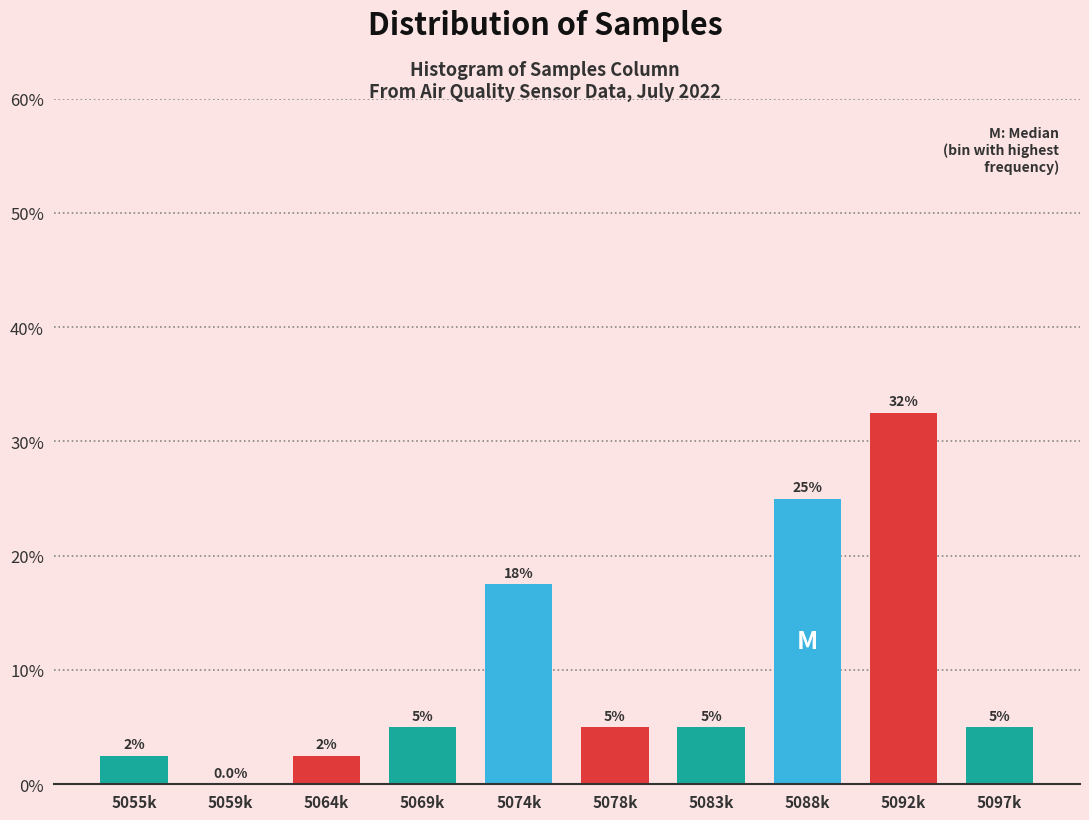

Reading left to right, transcribe all the data shown in this chart.

5055k=2.5	5059k=0.0	5064k=2.5	5069k=5.0	5074k=17.5	5078k=5.0	5083k=5.0	5088k=25.0	5092k=32.5	5097k=5.0